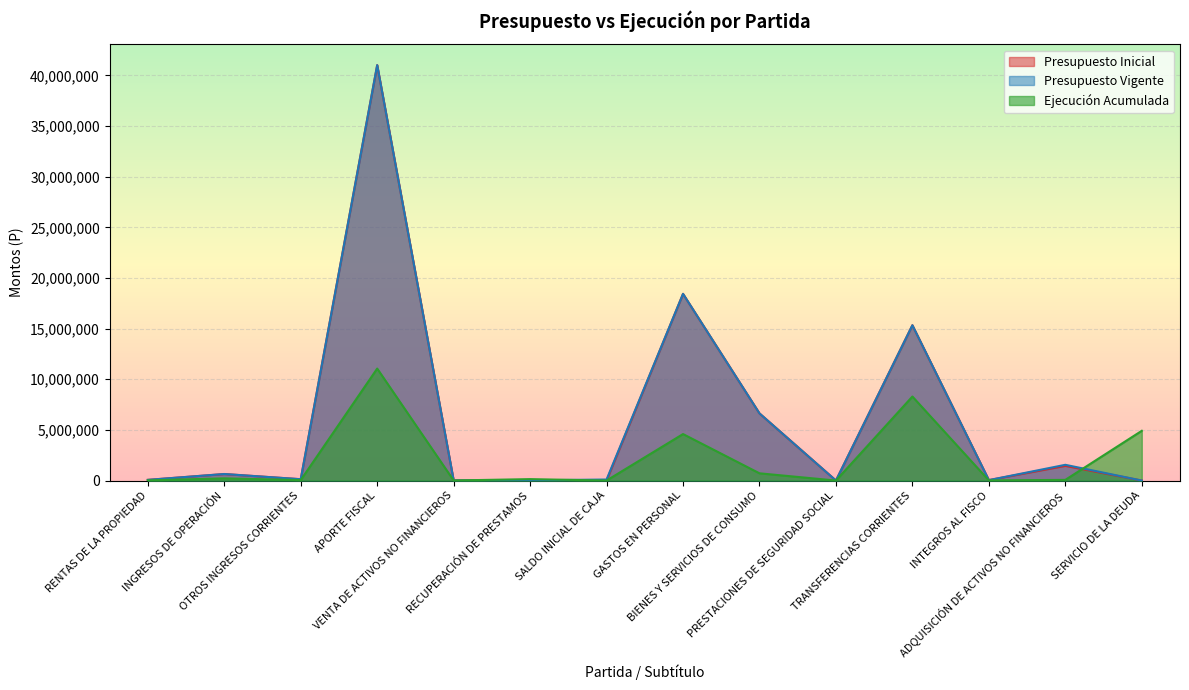

What is the label of the 11th point from the left?

TRANSFERENCIAS CORRIENTES